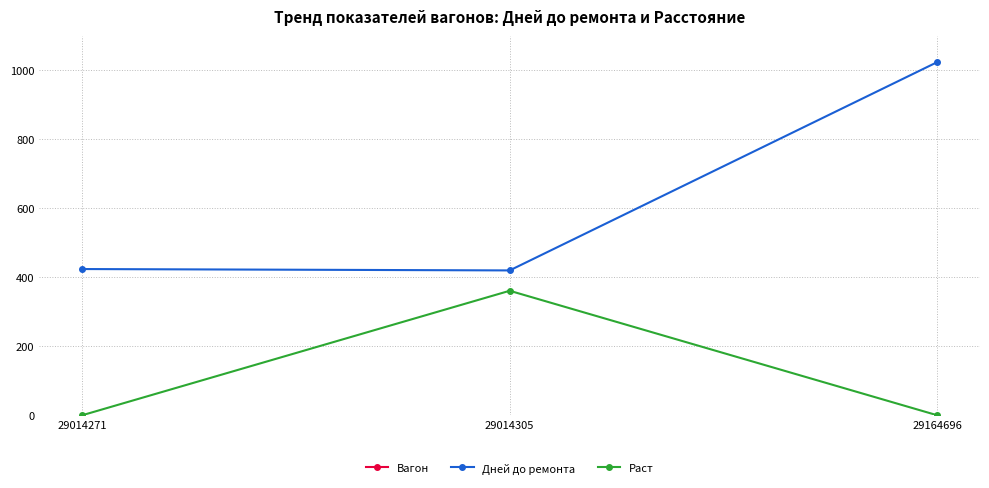

At how many categories does at least one series exceed 28051690?

3